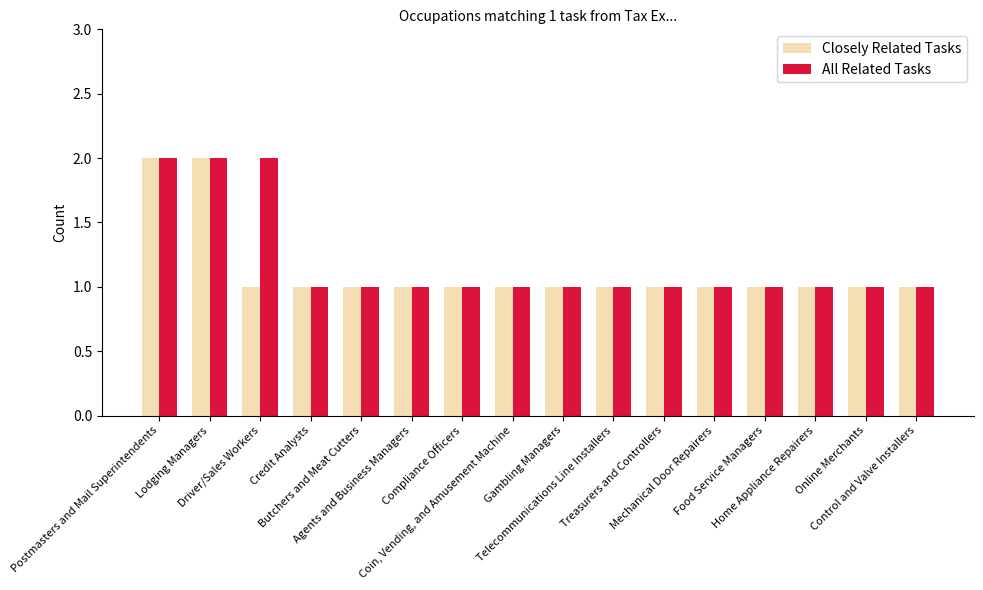

What is the sum of all Closely Related Tasks values?

18